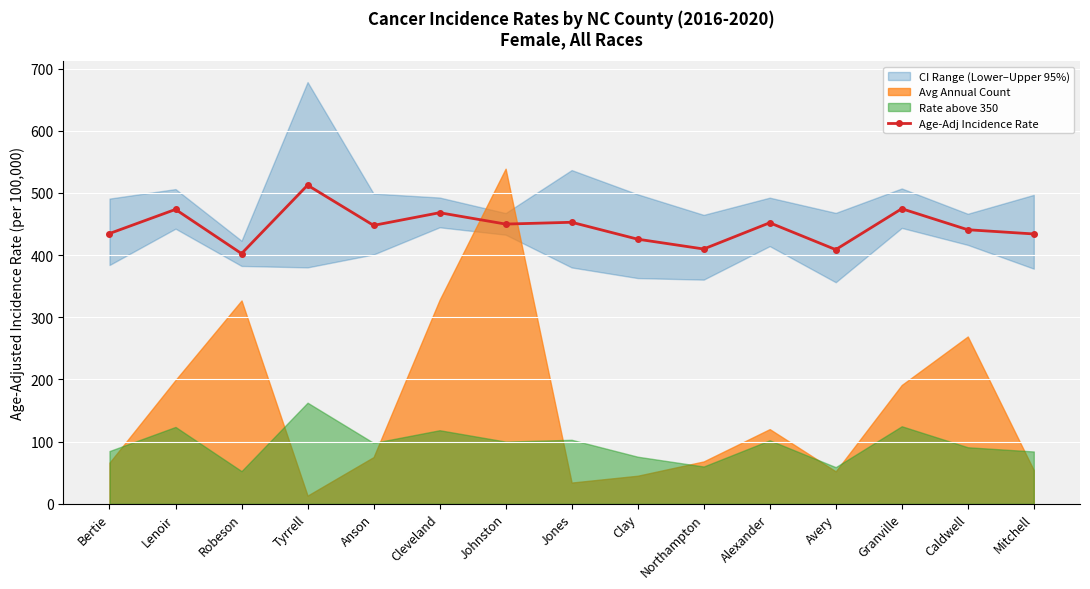

What is the change in value from Bertie to Jones?

+18.1